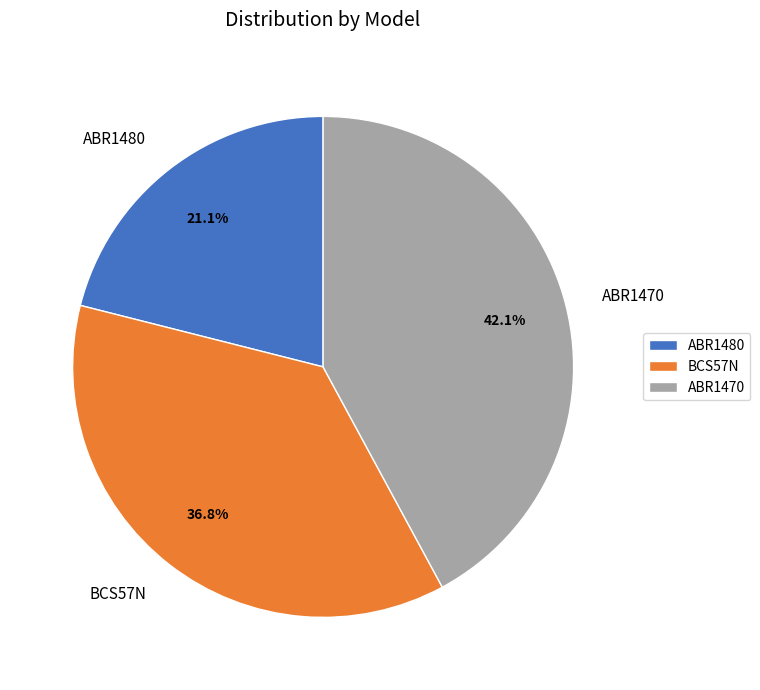

True or false: ABR1470 accounts for 35% of the total.

False